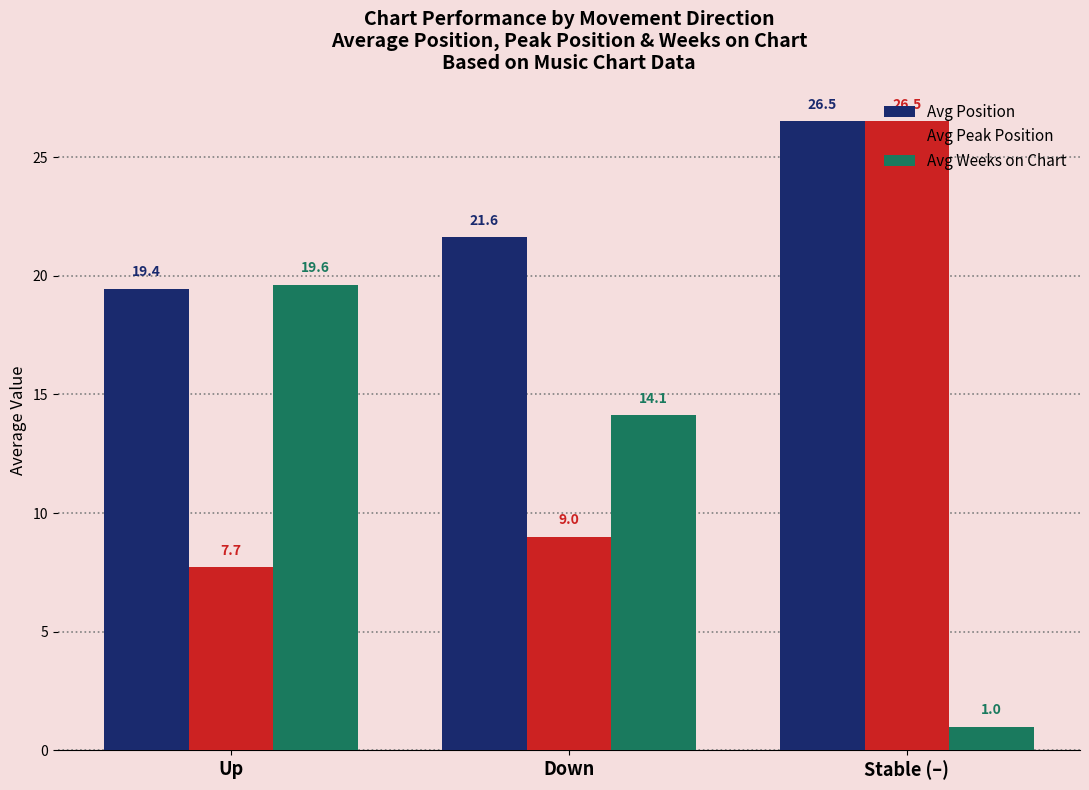

What is the label of the 3rd bar from the right?

Up